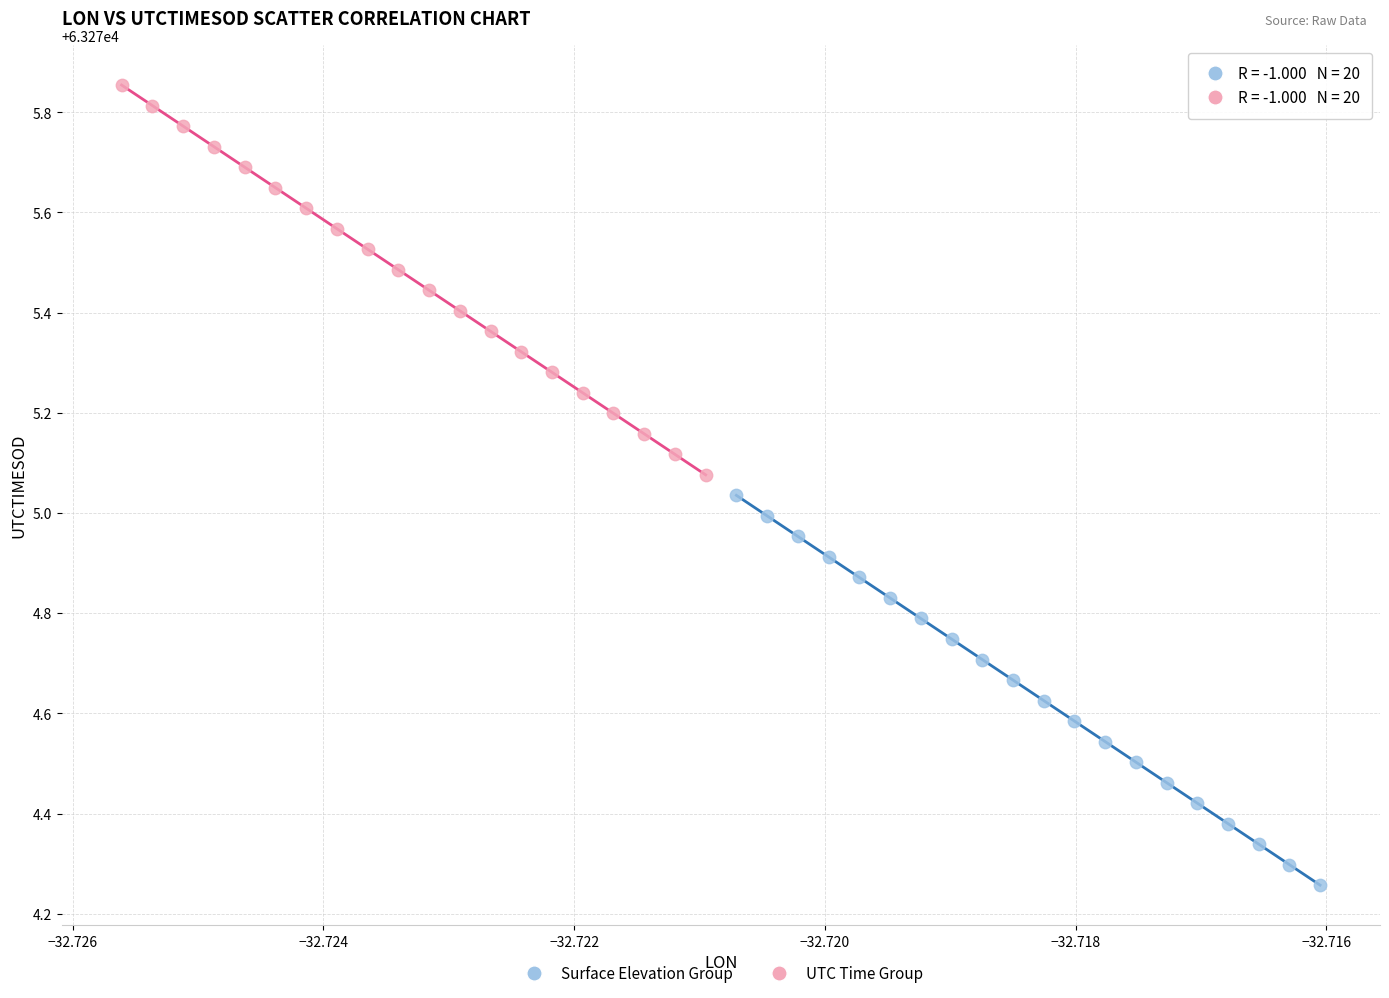

What are all the series names shown in the legend?

Surface Elevation Group, UTC Time Group